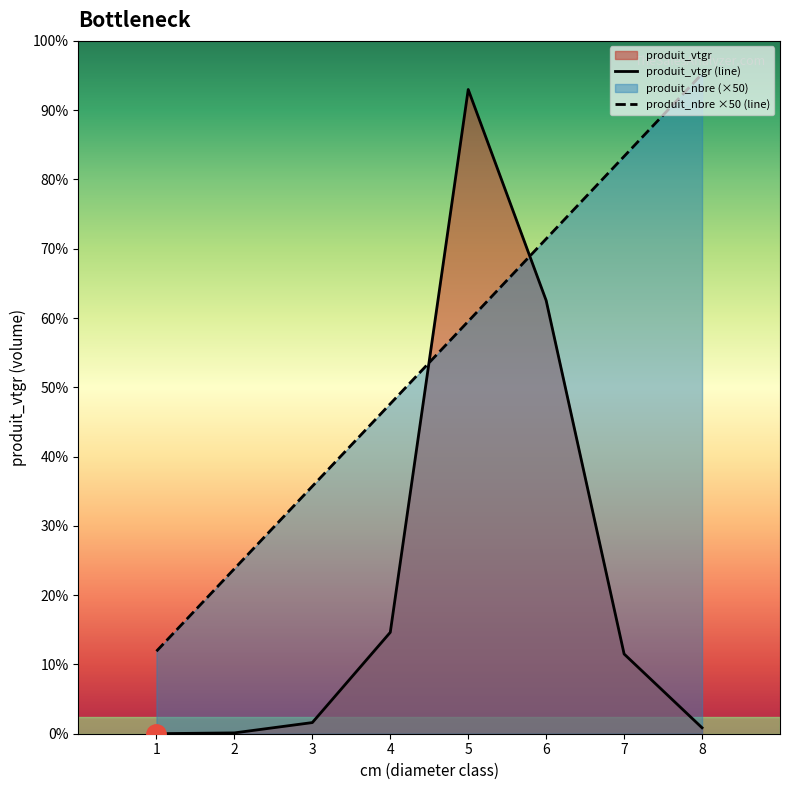

True or false: produit_nbre has more than 1 interior local peaks.

False